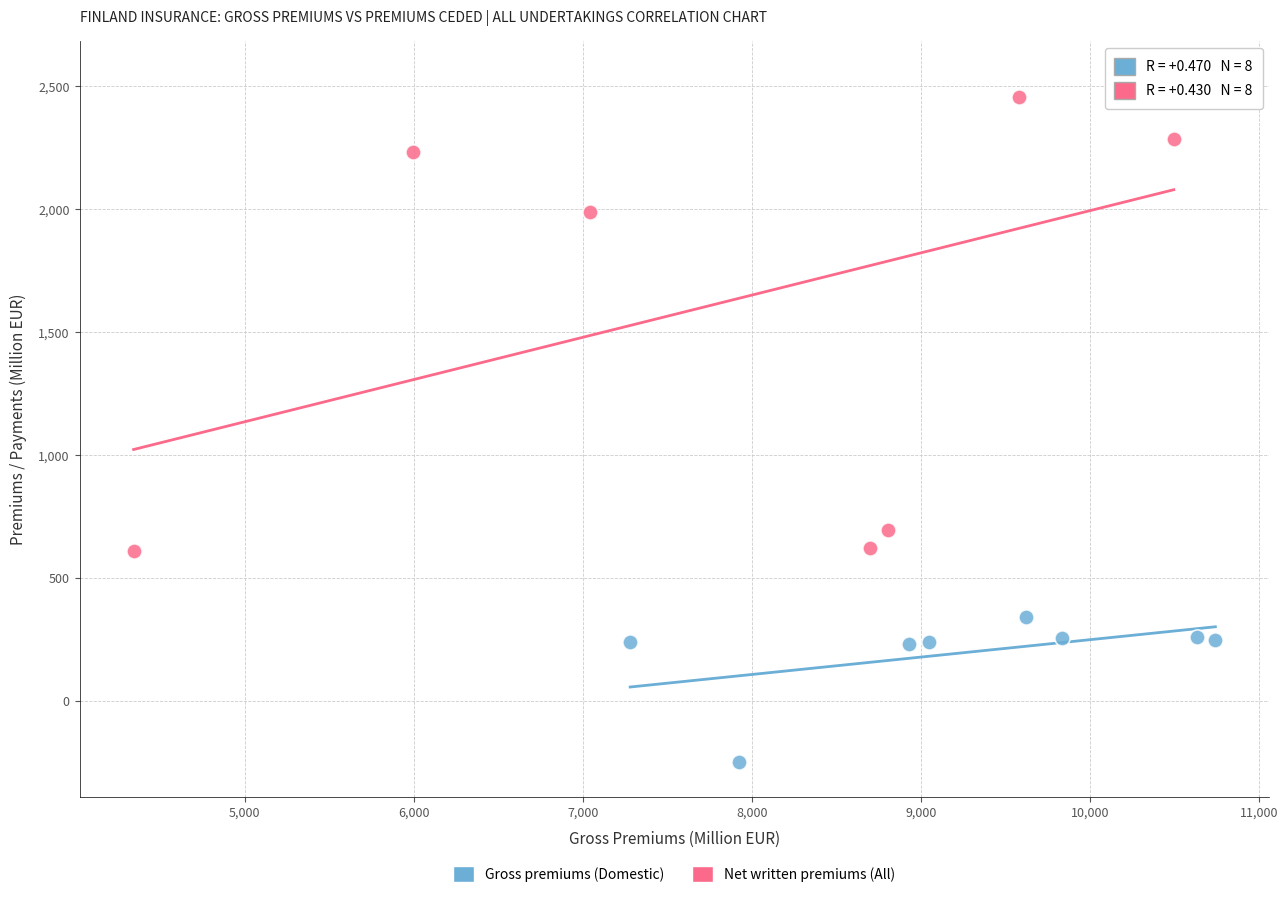

Which series contains the lowest Y value?

Gross premiums (Domestic)